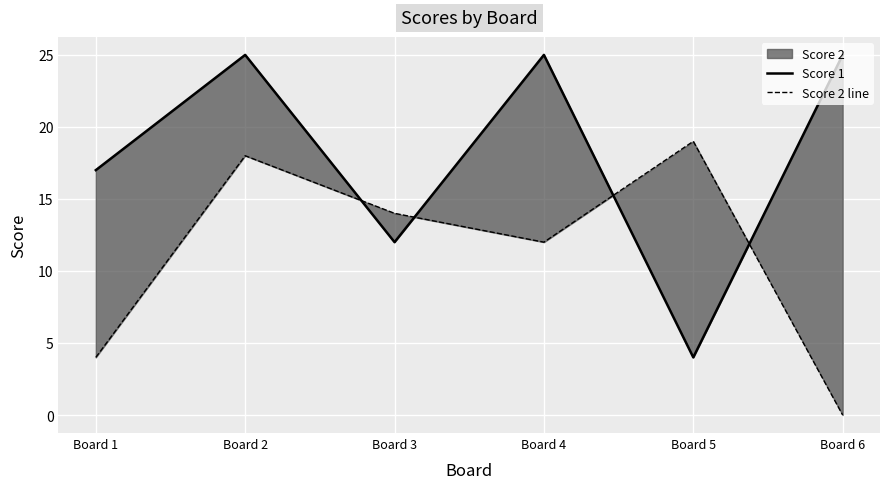

Where do Score 2 line and Score 1 first cross each other?

Board 2 and Board 3